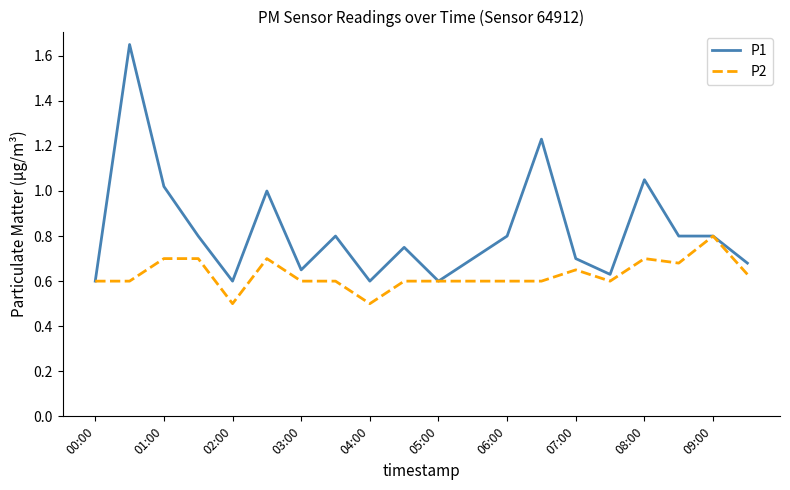

List the series in order of their overall mean, highest first.

P1, P2